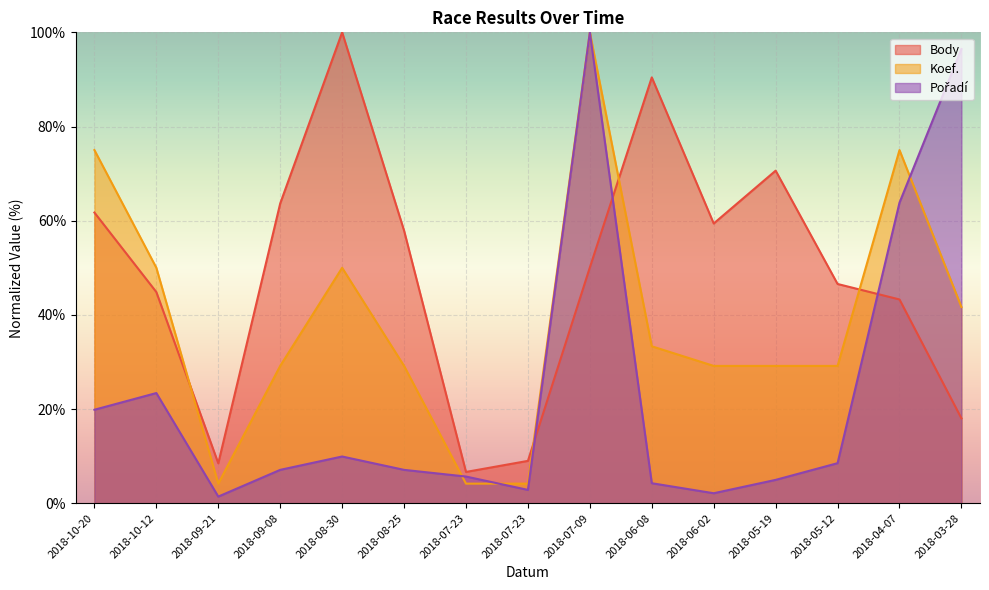

What is the label of the 6th point from the right?

2018-06-08